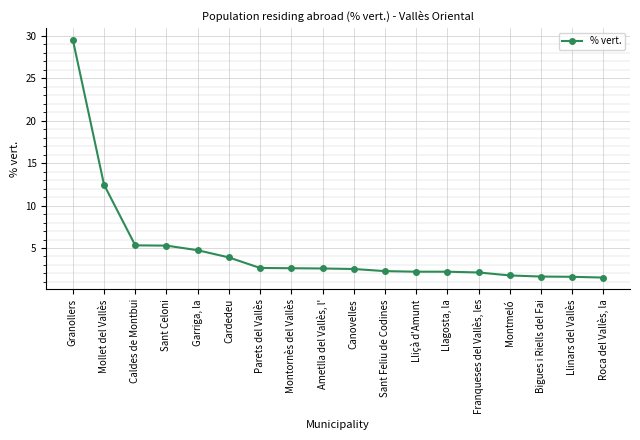

What is the average value?

4.8